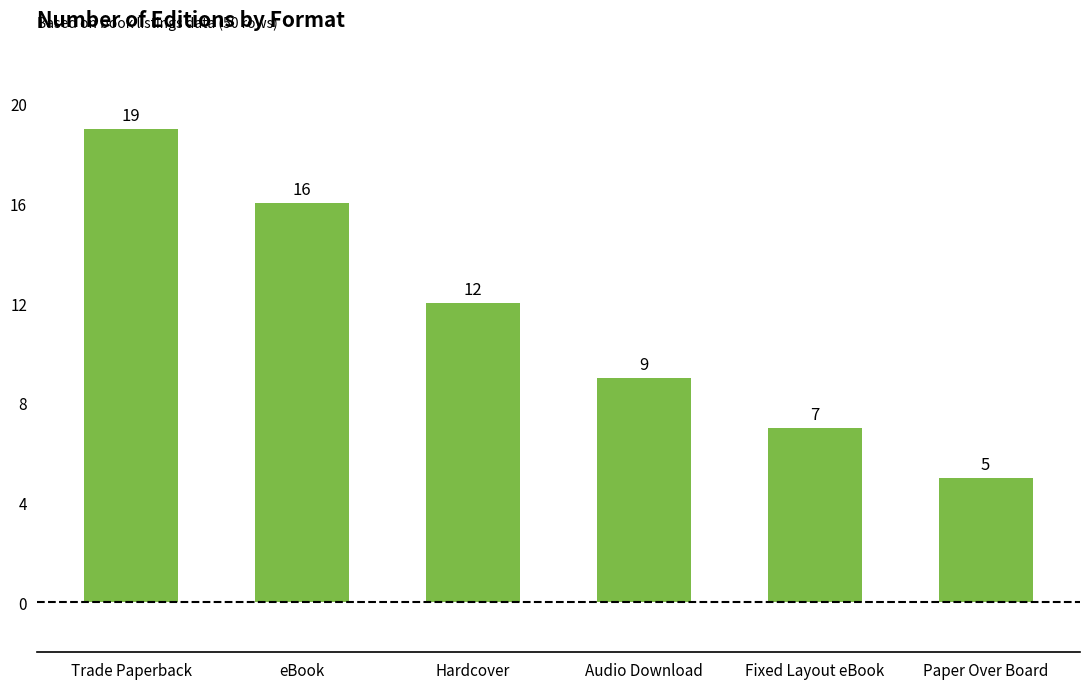

Approximately how many times larger is the value at Hardcover compared to Fixed Layout eBook?

1.7